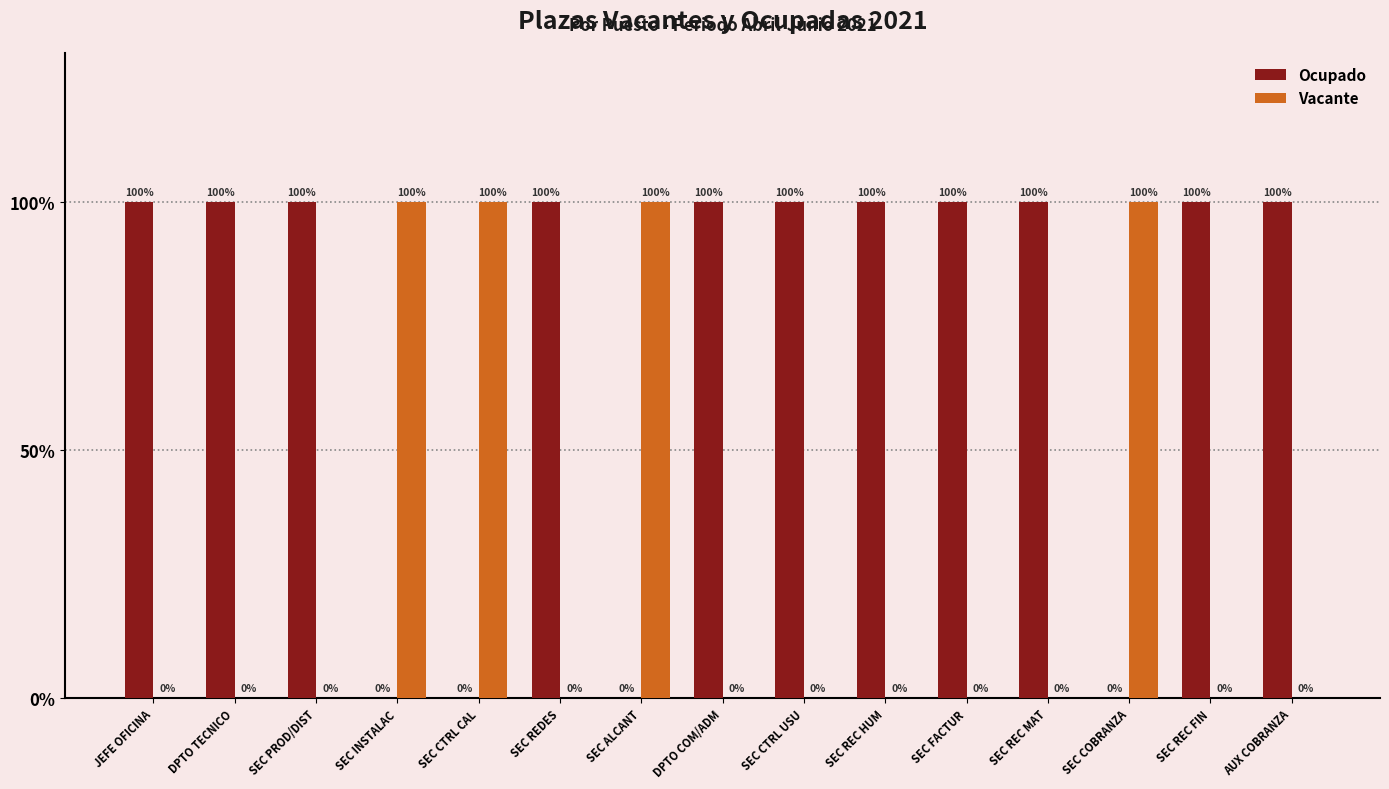

What are all the series names shown in the legend?

Ocupado, Vacante